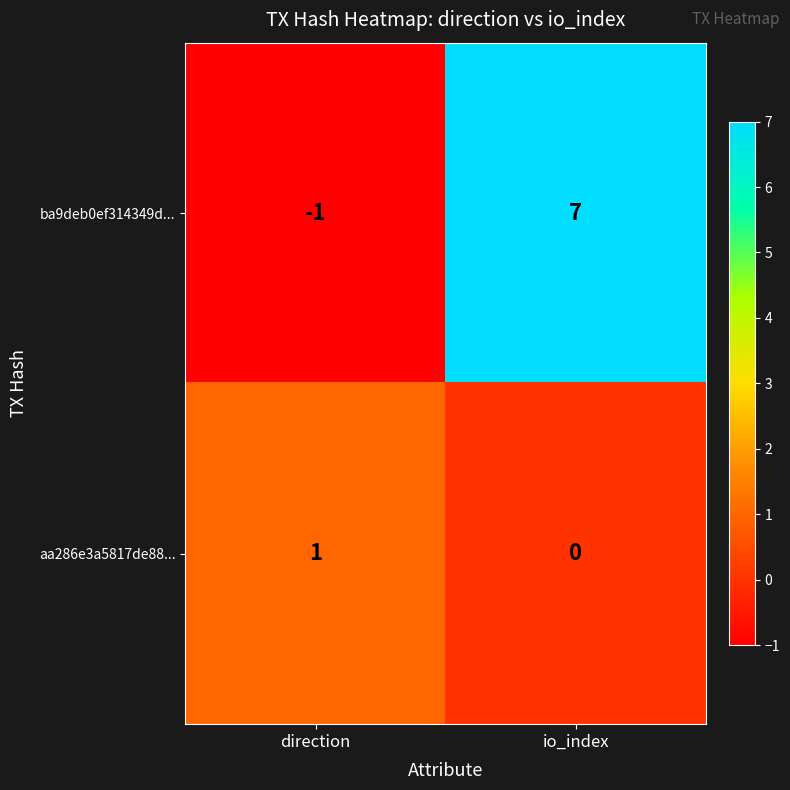

What is the average value of the ba9deb0ef314349d... series?

3